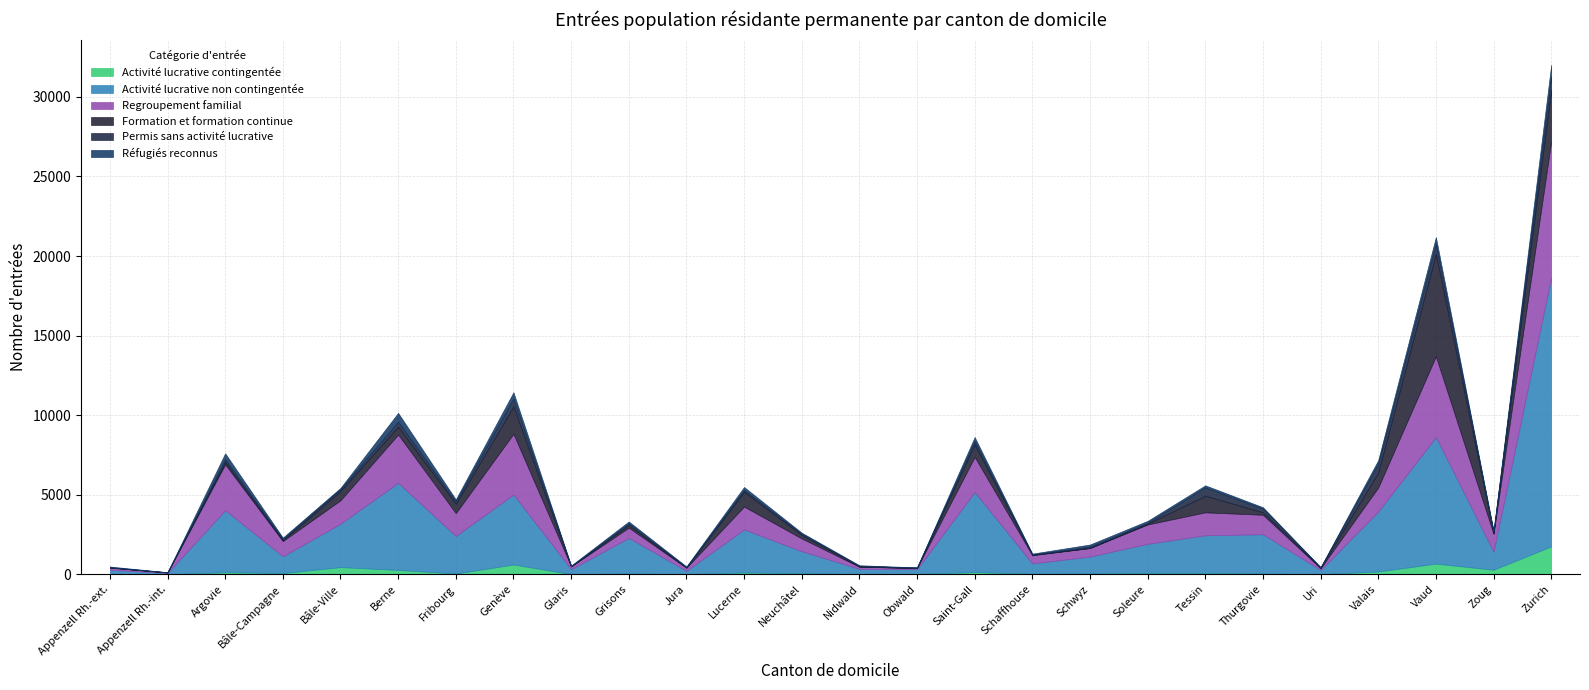

True or false: Activité lucrative non contingentée and Permis sans activité lucrative cross at least once.

False